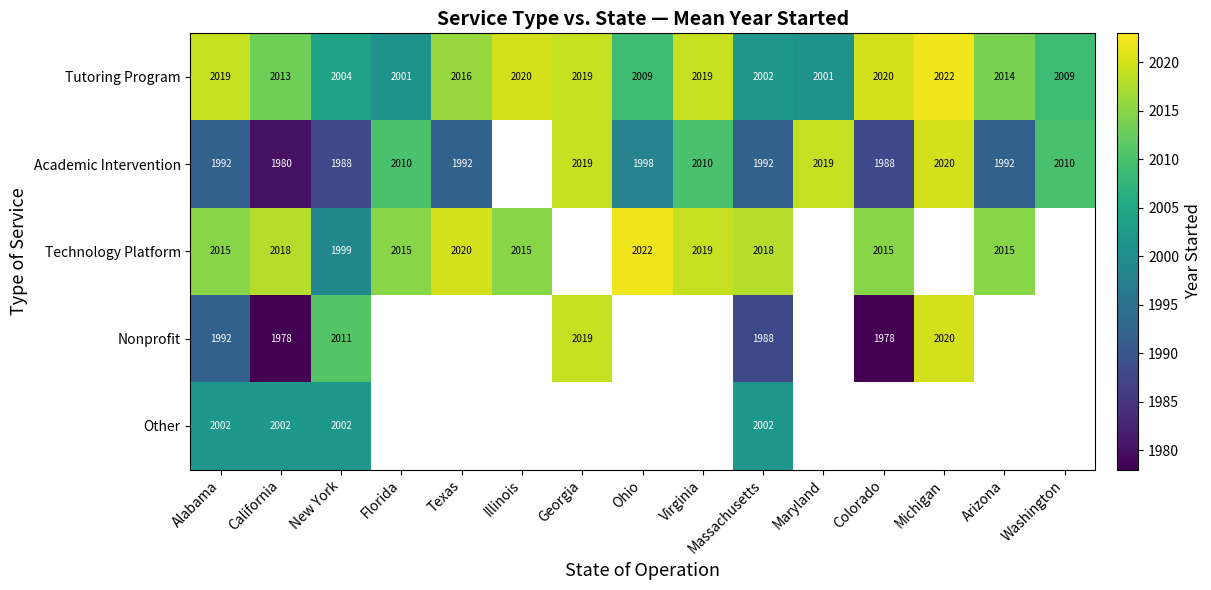

What is the sum of the Tutoring Program values at Massachusetts and Illinois?

4022